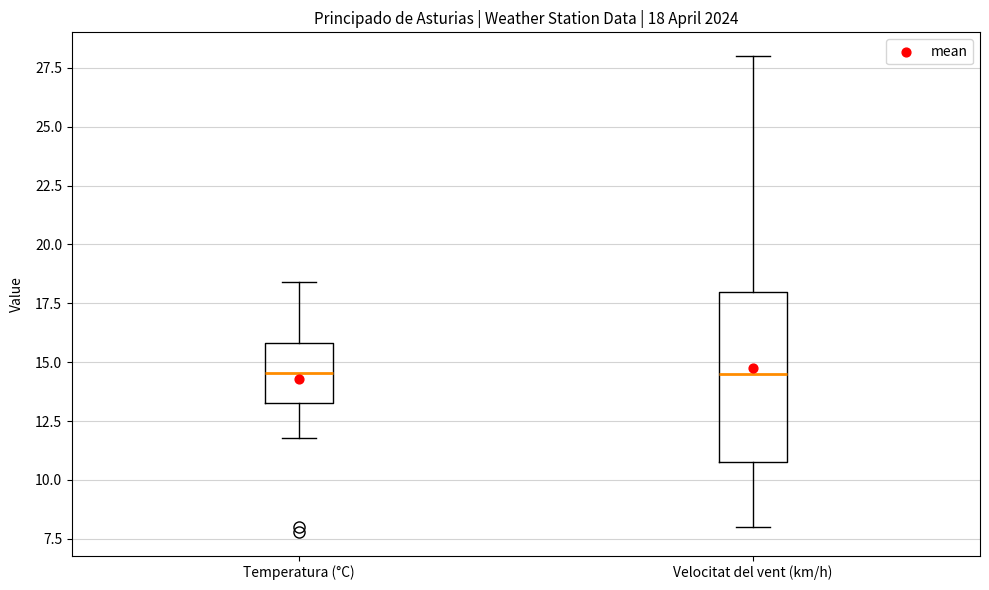

Comparing the boxes themselves (not the whiskers), which one is the tallest?

Velocitat del vent (km/h)